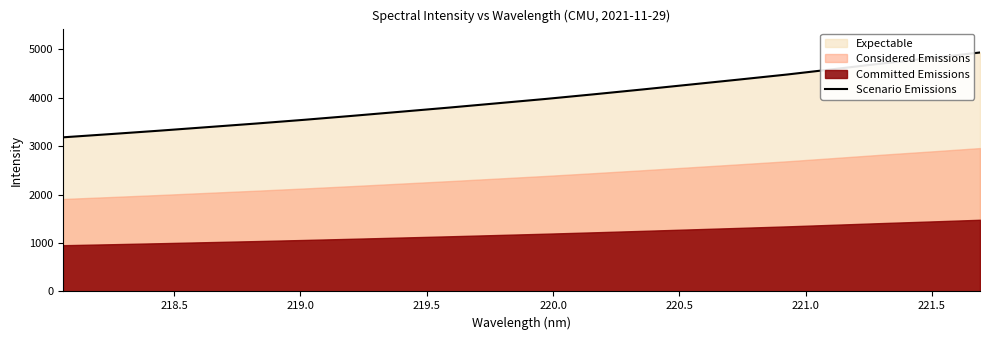

What is the maximum value for Scenario Emissions?

4930.5